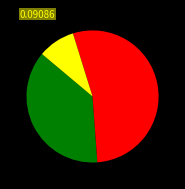

Is there a majority slice in this chart?

Yes